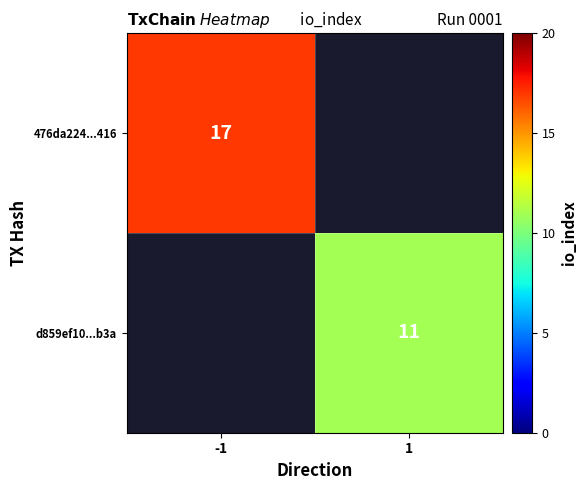

The d859ef10...b3a series shows 15.9 at 1. True or false?

False